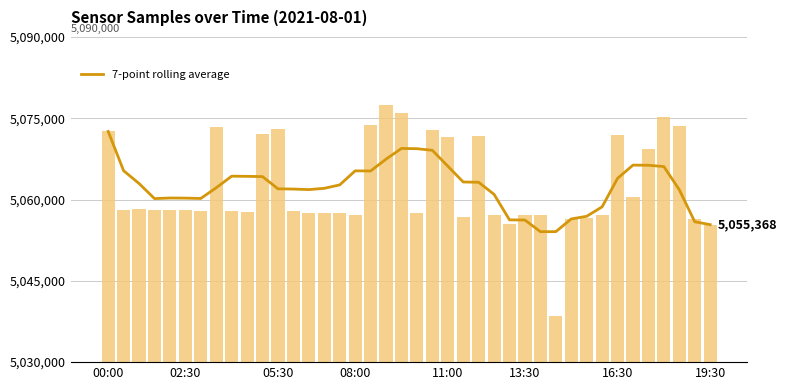

What is the difference between the 7-point rolling average values at 02:30 and 32?

6661.7